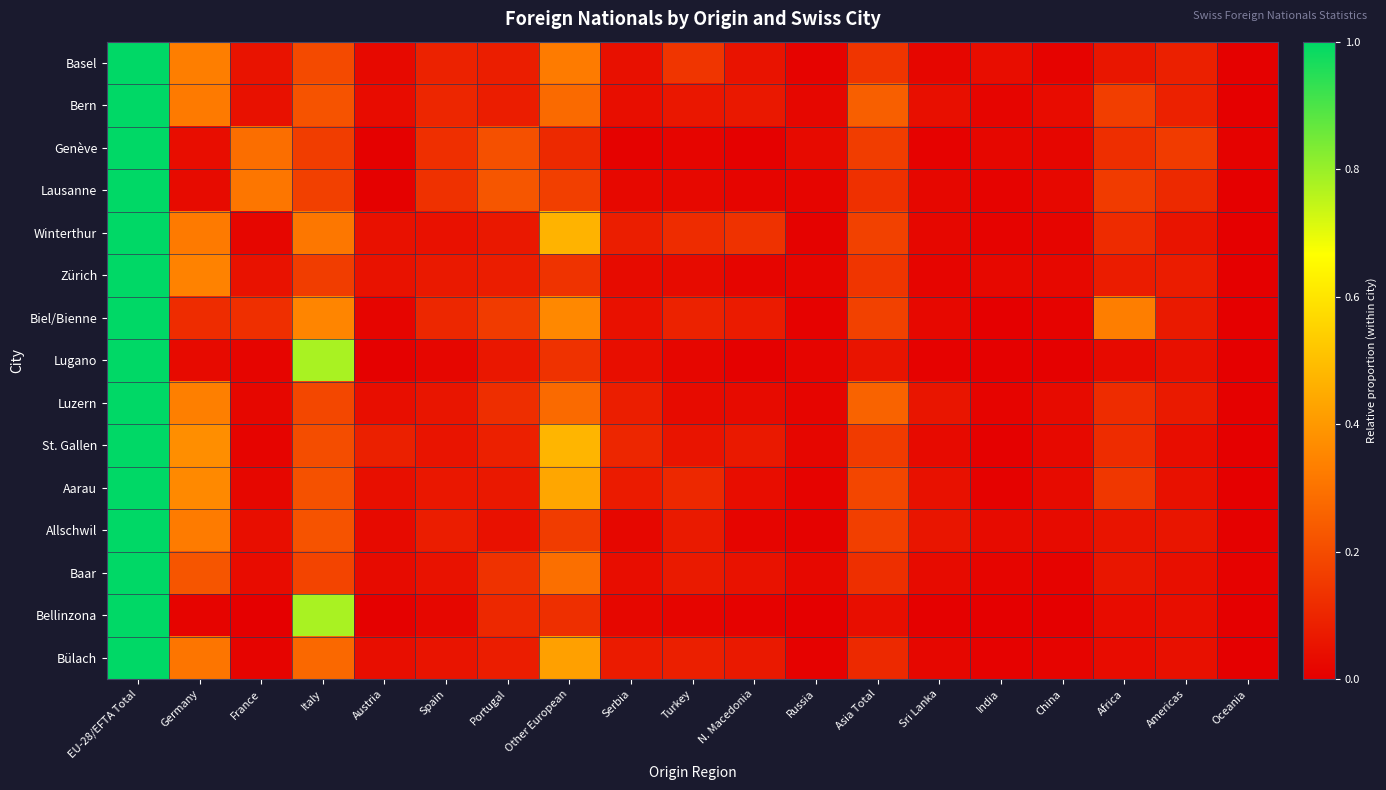

Reading left to right, what are all the values shown in this chart?

Basel: EU-28/EFTA Total=1.0	Germany=0.3	France=0.1	Italy=0.2	Austria=0.0	Spain=0.1	Portugal=0.1	Other European=0.3	Serbia=0.0	Turkey=0.1	N. Macedonia=0.1	Russia=0.0	Asia Total=0.1	Sri Lanka=0.0	India=0.0	China=0.0	Africa=0.1	Americas=0.1	Oceania=0.0
Bern: EU-28/EFTA Total=1.0	Germany=0.3	France=0.0	Italy=0.2	Austria=0.0	Spain=0.1	Portugal=0.1	Other European=0.3	Serbia=0.0	Turkey=0.1	N. Macedonia=0.1	Russia=0.0	Asia Total=0.3	Sri Lanka=0.0	India=0.0	China=0.0	Africa=0.2	Americas=0.1	Oceania=0.0
Genève: EU-28/EFTA Total=1.0	Germany=0.0	France=0.3	Italy=0.2	Austria=0.0	Spain=0.1	Portugal=0.2	Other European=0.1	Serbia=0.0	Turkey=0.0	N. Macedonia=0.0	Russia=0.0	Asia Total=0.2	Sri Lanka=0.0	India=0.0	China=0.0	Africa=0.1	Americas=0.2	Oceania=0.0
Lausanne: EU-28/EFTA Total=1.0	Germany=0.0	France=0.3	Italy=0.2	Austria=0.0	Spain=0.1	Portugal=0.2	Other European=0.2	Serbia=0.0	Turkey=0.0	N. Macedonia=0.0	Russia=0.0	Asia Total=0.1	Sri Lanka=0.0	India=0.0	China=0.0	Africa=0.2	Americas=0.1	Oceania=0.0
Winterthur: EU-28/EFTA Total=1.0	Germany=0.3	France=0.0	Italy=0.3	Austria=0.0	Spain=0.0	Portugal=0.1	Other European=0.5	Serbia=0.1	Turkey=0.1	N. Macedonia=0.1	Russia=0.0	Asia Total=0.2	Sri Lanka=0.0	India=0.0	China=0.0	Africa=0.1	Americas=0.1	Oceania=0.0
Zürich: EU-28/EFTA Total=1.0	Germany=0.3	France=0.1	Italy=0.2	Austria=0.1	Spain=0.1	Portugal=0.1	Other European=0.1	Serbia=0.0	Turkey=0.0	N. Macedonia=0.0	Russia=0.0	Asia Total=0.1	Sri Lanka=0.0	India=0.0	China=0.0	Africa=0.1	Americas=0.1	Oceania=0.0
Biel/Bienne: EU-28/EFTA Total=1.0	Germany=0.1	France=0.1	Italy=0.4	Austria=0.0	Spain=0.1	Portugal=0.2	Other European=0.4	Serbia=0.0	Turkey=0.1	N. Macedonia=0.1	Russia=0.0	Asia Total=0.2	Sri Lanka=0.0	India=0.0	China=0.0	Africa=0.3	Americas=0.1	Oceania=0.0
Lugano: EU-28/EFTA Total=1.0	Germany=0.0	France=0.0	Italy=0.8	Austria=0.0	Spain=0.0	Portugal=0.1	Other European=0.1	Serbia=0.0	Turkey=0.0	N. Macedonia=0.0	Russia=0.0	Asia Total=0.1	Sri Lanka=0.0	India=0.0	China=0.0	Africa=0.0	Americas=0.0	Oceania=0.0
Luzern: EU-28/EFTA Total=1.0	Germany=0.3	France=0.0	Italy=0.2	Austria=0.0	Spain=0.1	Portugal=0.1	Other European=0.3	Serbia=0.1	Turkey=0.0	N. Macedonia=0.0	Russia=0.0	Asia Total=0.3	Sri Lanka=0.1	India=0.0	China=0.0	Africa=0.1	Americas=0.1	Oceania=0.0
St. Gallen: EU-28/EFTA Total=1.0	Germany=0.4	France=0.0	Italy=0.2	Austria=0.1	Spain=0.1	Portugal=0.1	Other European=0.5	Serbia=0.1	Turkey=0.1	N. Macedonia=0.1	Russia=0.0	Asia Total=0.2	Sri Lanka=0.0	India=0.0	China=0.0	Africa=0.1	Americas=0.0	Oceania=0.0
Aarau: EU-28/EFTA Total=1.0	Germany=0.4	France=0.0	Italy=0.2	Austria=0.0	Spain=0.1	Portugal=0.1	Other European=0.4	Serbia=0.1	Turkey=0.1	N. Macedonia=0.0	Russia=0.0	Asia Total=0.2	Sri Lanka=0.0	India=0.0	China=0.0	Africa=0.1	Americas=0.0	Oceania=0.0
Allschwil: EU-28/EFTA Total=1.0	Germany=0.3	France=0.0	Italy=0.2	Austria=0.0	Spain=0.1	Portugal=0.0	Other European=0.2	Serbia=0.0	Turkey=0.1	N. Macedonia=0.0	Russia=0.0	Asia Total=0.2	Sri Lanka=0.1	India=0.0	China=0.0	Africa=0.1	Americas=0.1	Oceania=0.0
Baar: EU-28/EFTA Total=1.0	Germany=0.2	France=0.0	Italy=0.2	Austria=0.0	Spain=0.1	Portugal=0.1	Other European=0.3	Serbia=0.0	Turkey=0.1	N. Macedonia=0.0	Russia=0.0	Asia Total=0.1	Sri Lanka=0.0	India=0.0	China=0.0	Africa=0.1	Americas=0.0	Oceania=0.0
Bellinzona: EU-28/EFTA Total=1.0	Germany=0.0	France=0.0	Italy=0.8	Austria=0.0	Spain=0.0	Portugal=0.1	Other European=0.1	Serbia=0.0	Turkey=0.0	N. Macedonia=0.0	Russia=0.0	Asia Total=0.0	Sri Lanka=0.0	India=0.0	China=0.0	Africa=0.0	Americas=0.0	Oceania=0.0
Bülach: EU-28/EFTA Total=1.0	Germany=0.3	France=0.0	Italy=0.3	Austria=0.0	Spain=0.1	Portugal=0.1	Other European=0.4	Serbia=0.1	Turkey=0.1	N. Macedonia=0.1	Russia=0.0	Asia Total=0.1	Sri Lanka=0.0	India=0.0	China=0.0	Africa=0.0	Americas=0.0	Oceania=0.0